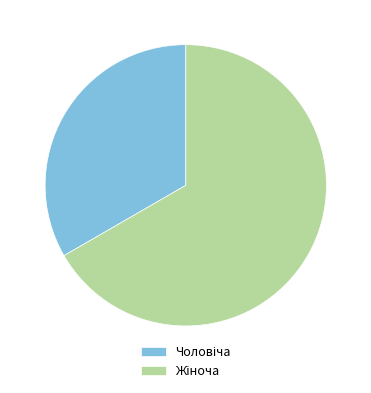

Is there any slice that represents more than half of the pie?

Yes